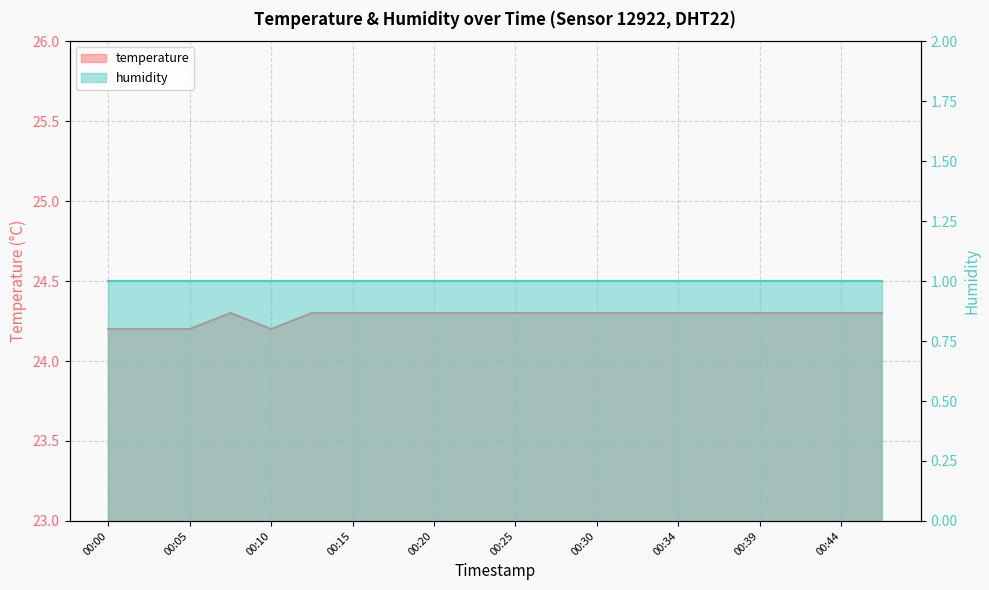

True or false: the data has more than 2 interior local peaks.

False